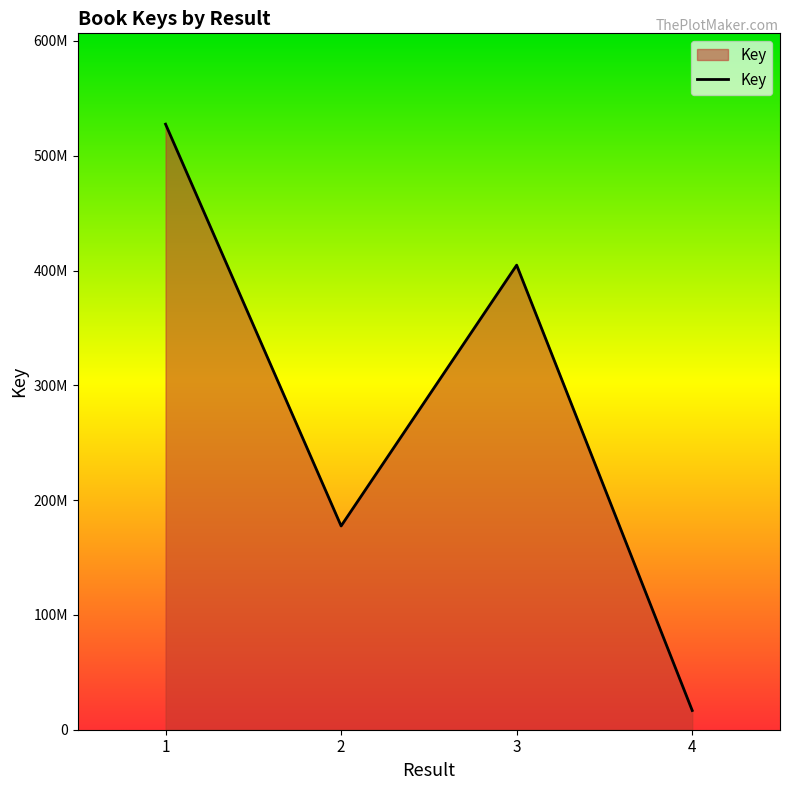

Rank the categories by value from lowest to highest.

4, 2, 3, 1